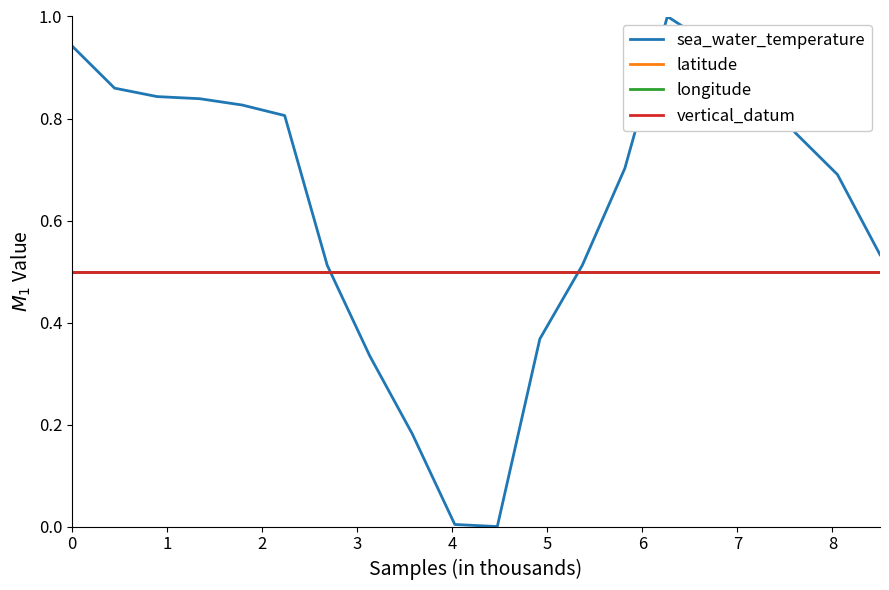

What is the difference between the maximum and second lowest values in the sea_water_temperature series?

1.0